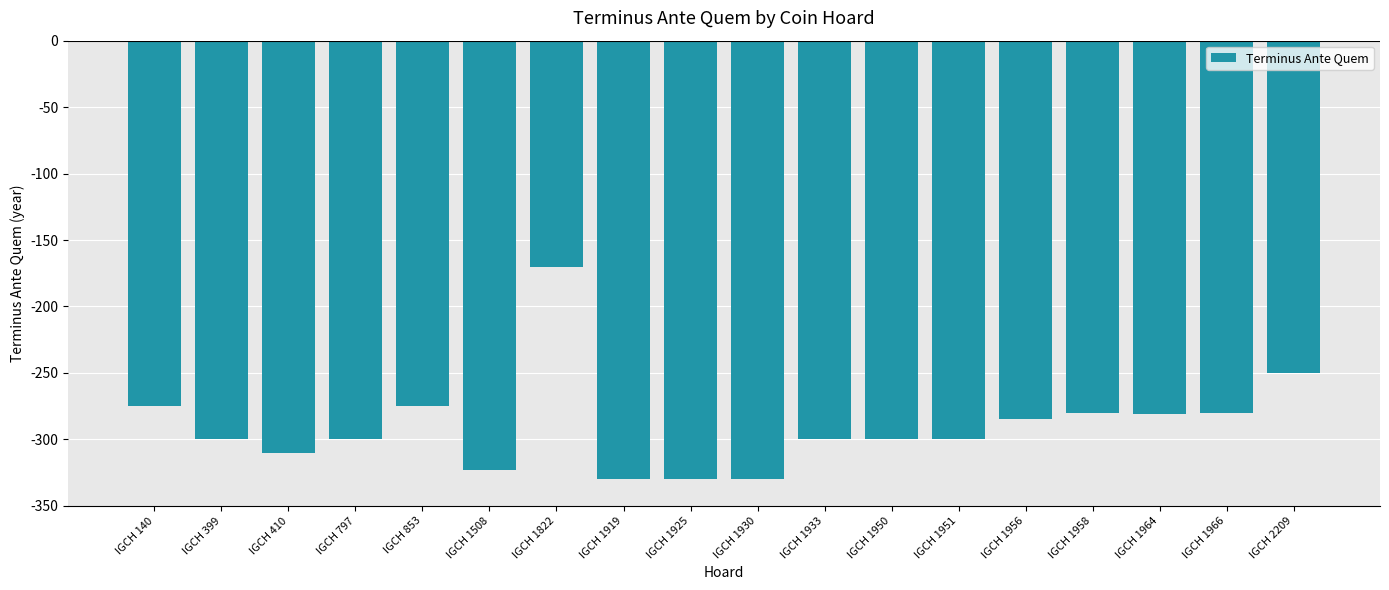

What is the value of the 18th bar from the left?

-250